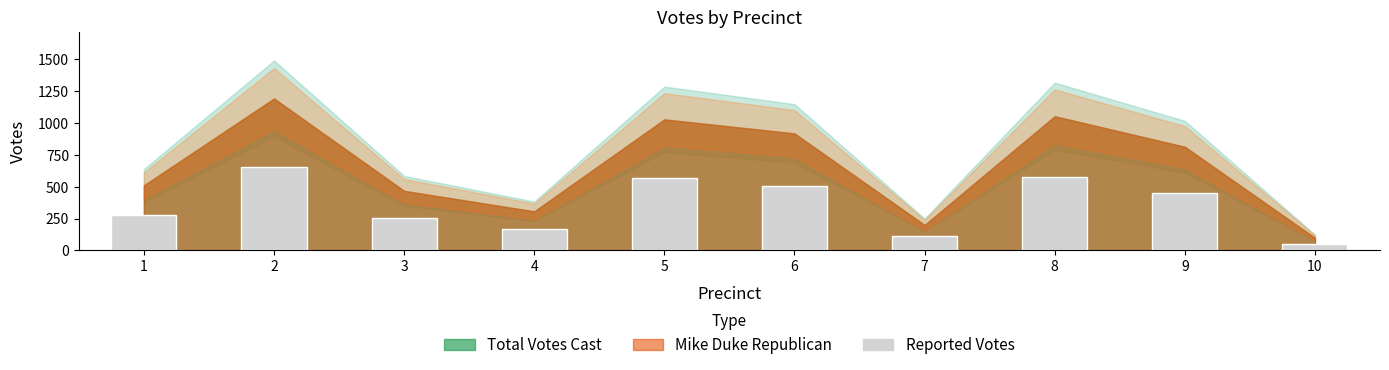

The value at 5 is 121.4. True or false?

False